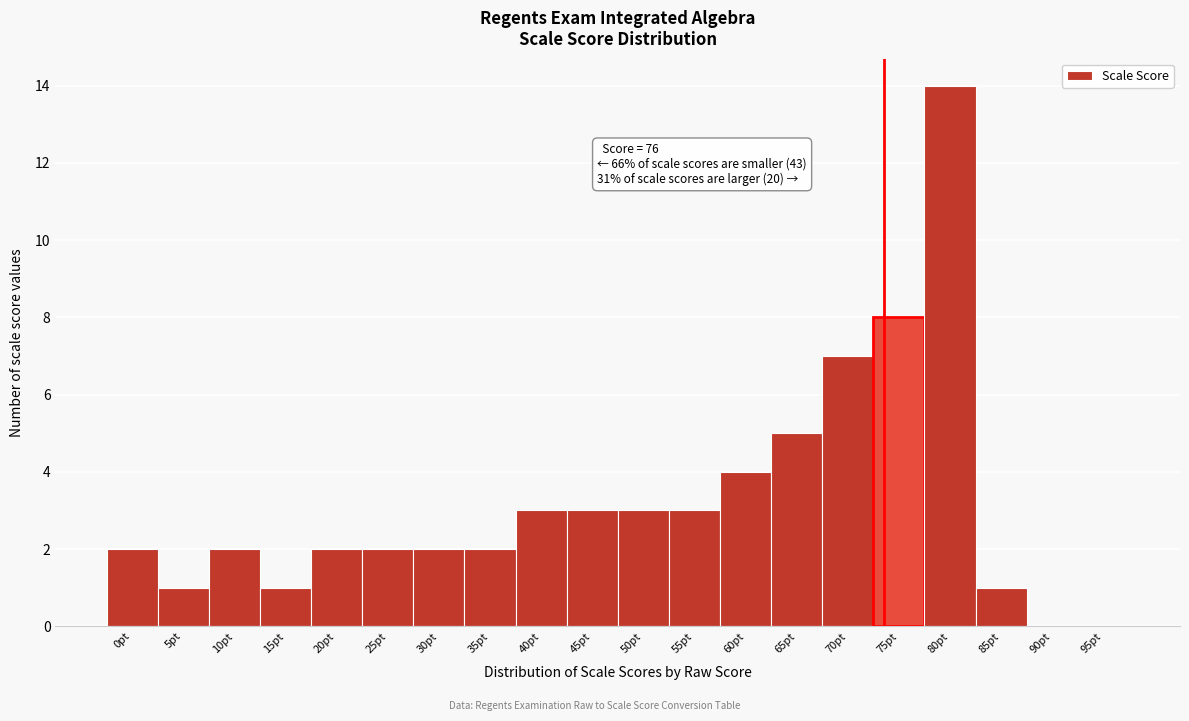

Reading right to left, transcribe all the data shown in this chart.

95pt=0	90pt=0	85pt=1	80pt=14	75pt=8	70pt=7	65pt=5	60pt=4	55pt=3	50pt=3	45pt=3	40pt=3	35pt=2	30pt=2	25pt=2	20pt=2	15pt=1	10pt=2	5pt=1	0pt=2